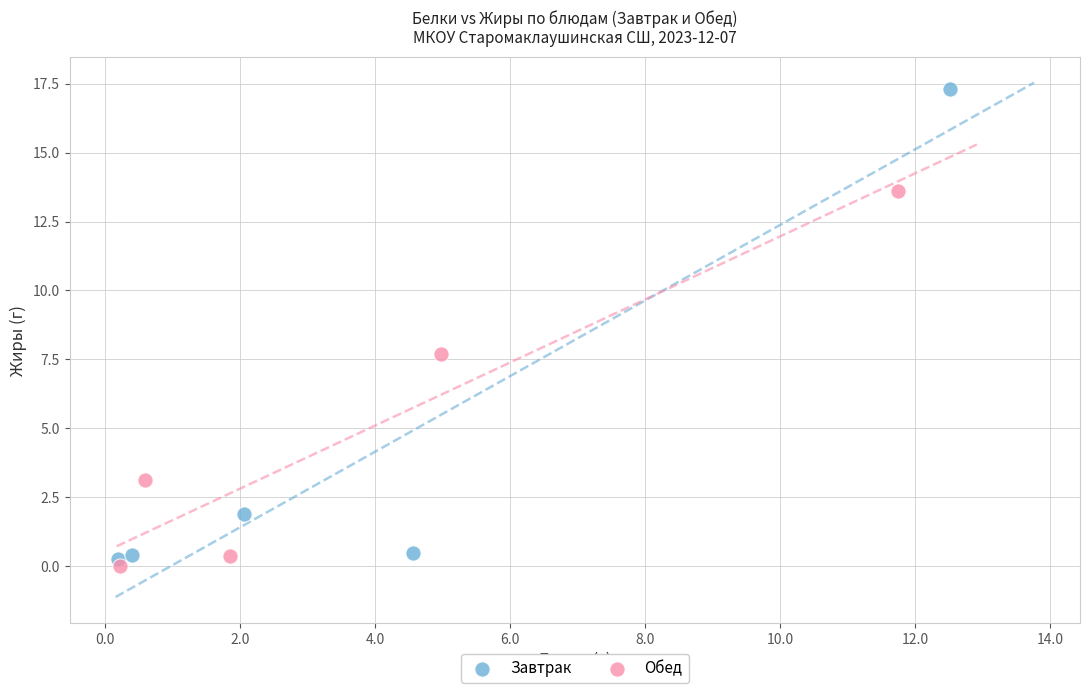

What are all the series names shown in the legend?

Завтрак, Обед